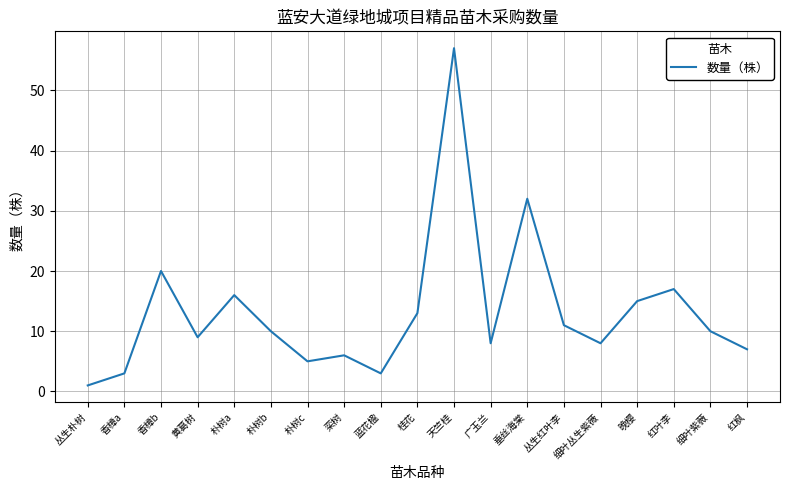

The value at 黄葛树 is 9. True or false?

True